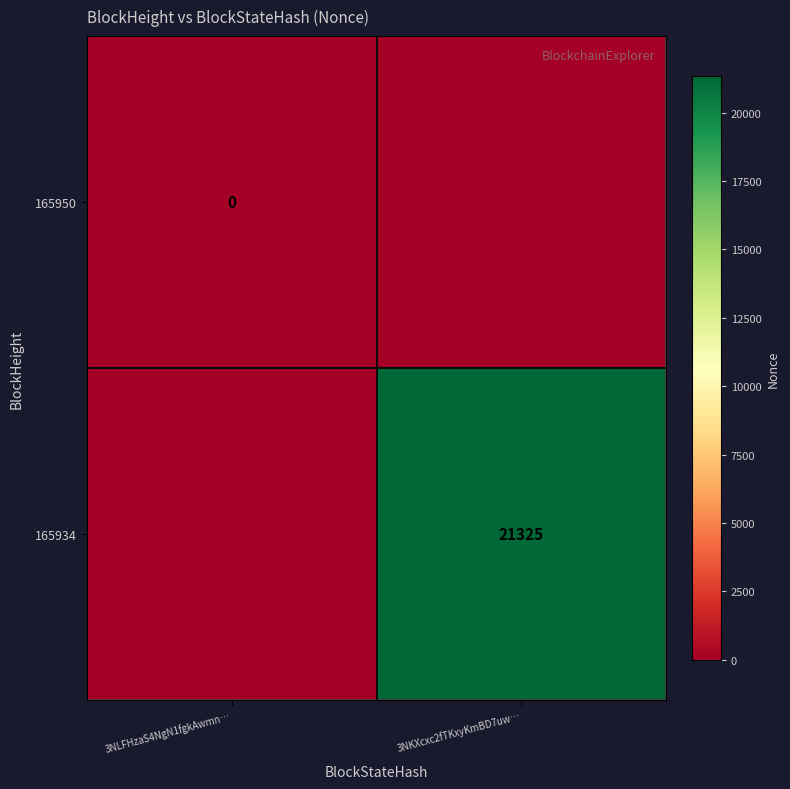

The value of 165934 at 3NKXcxc2fTKxyKmBD7uw… is 33279. True or false?

False